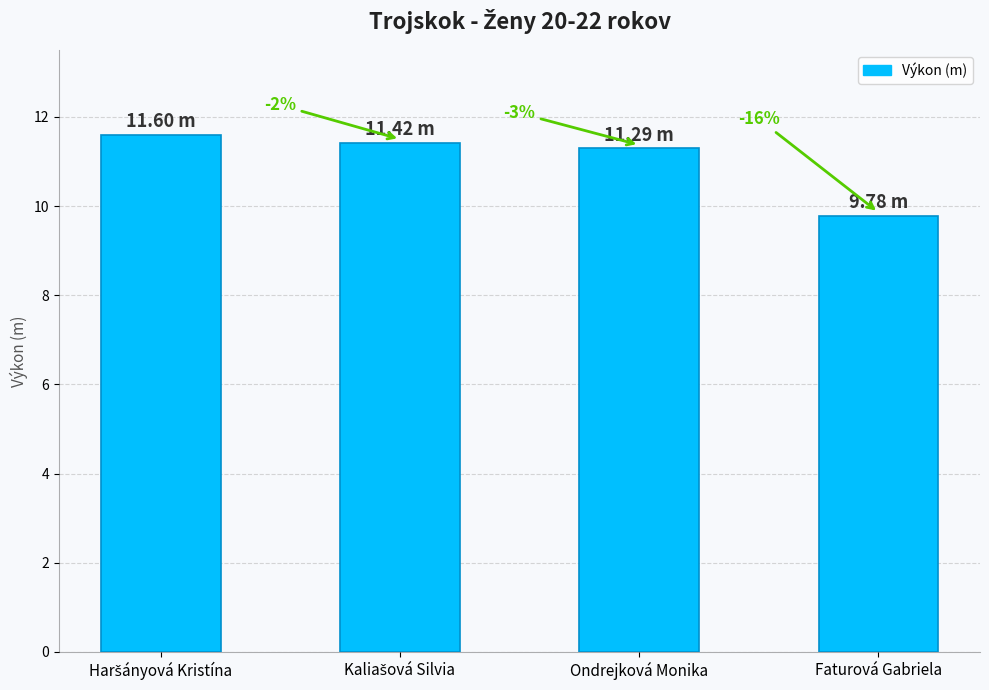

Where is the data nearest to the value 10?

Faturová Gabriela